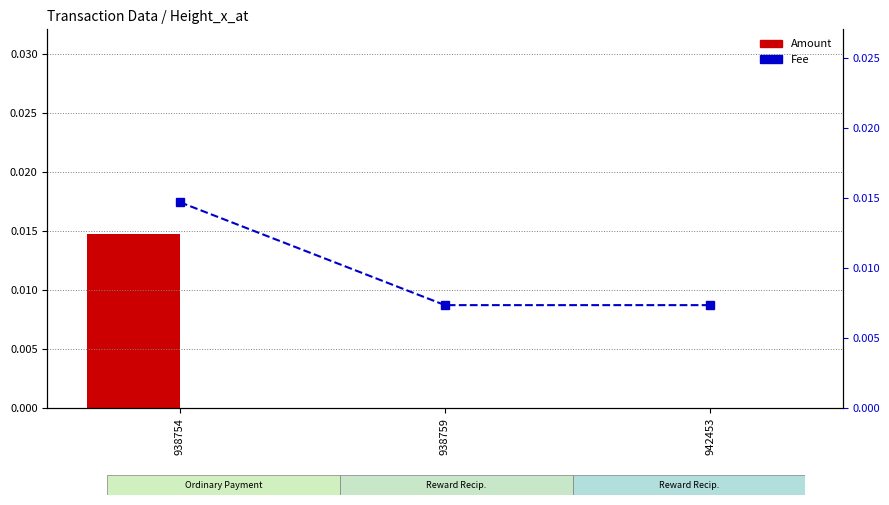

How many values in the Amount series exceed 0?

1